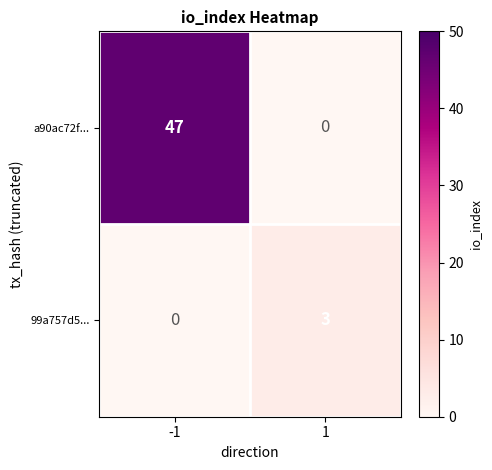

The value of 99a757d5... at -1 is -2. True or false?

False